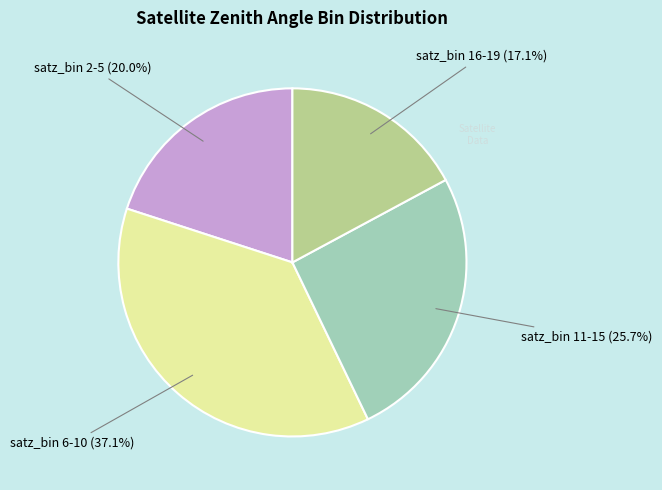

Is there any slice that represents more than half of the pie?

No